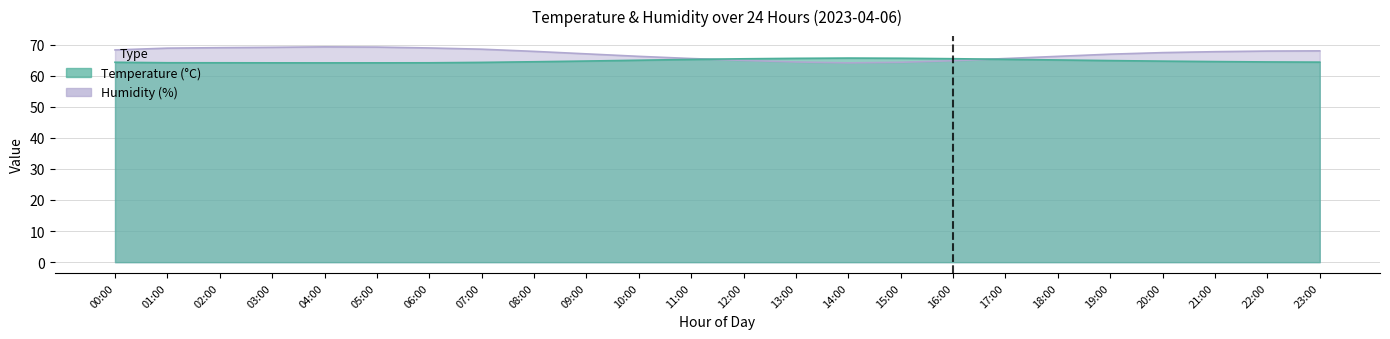

Is it true that humidity equals 64.8 at 16:00?

True